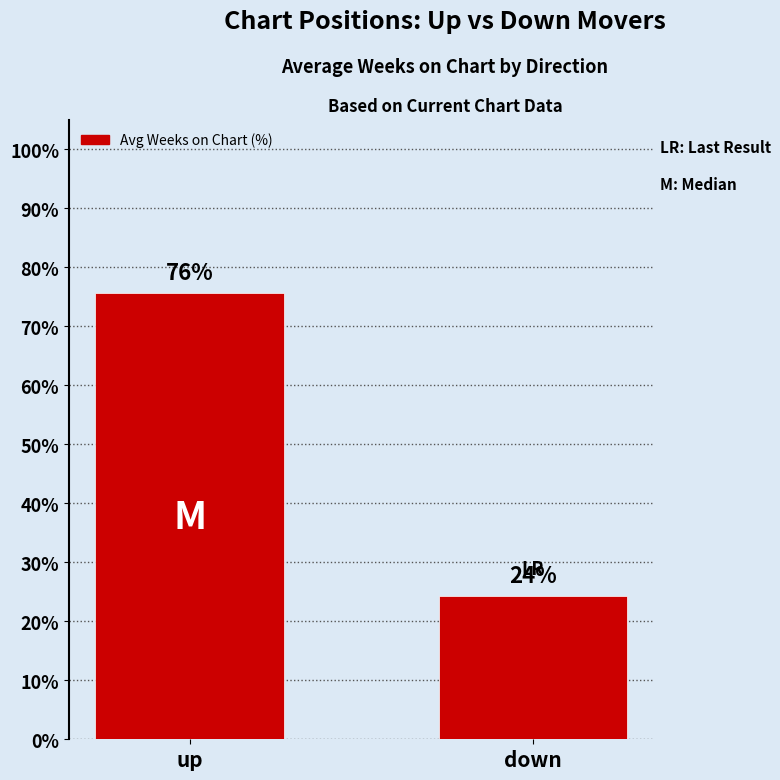

What is the ratio of the value at down to the value at up?

0.3